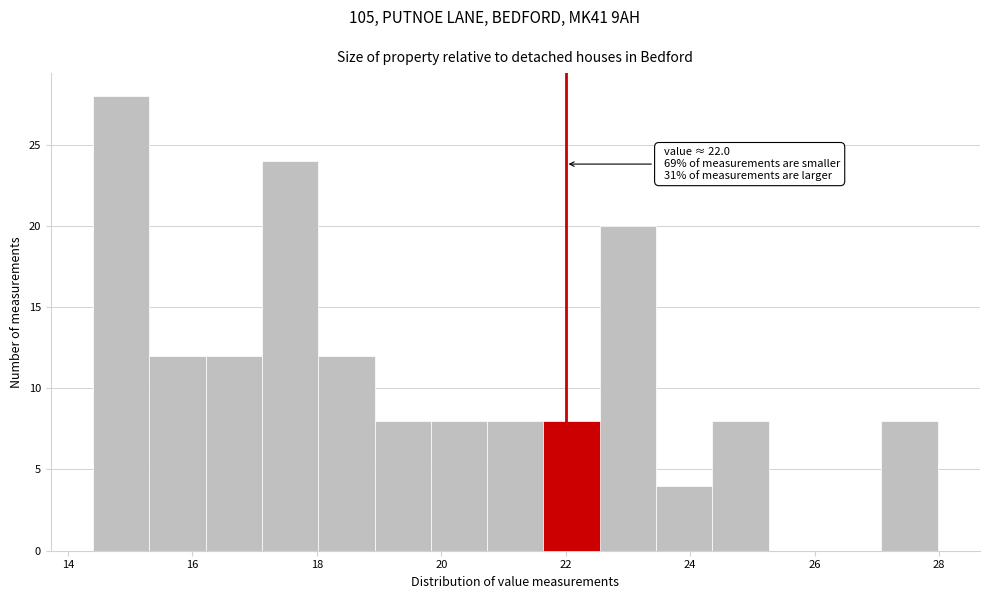

Which range on the x-axis has the tallest bar?

14.4 to 15.4